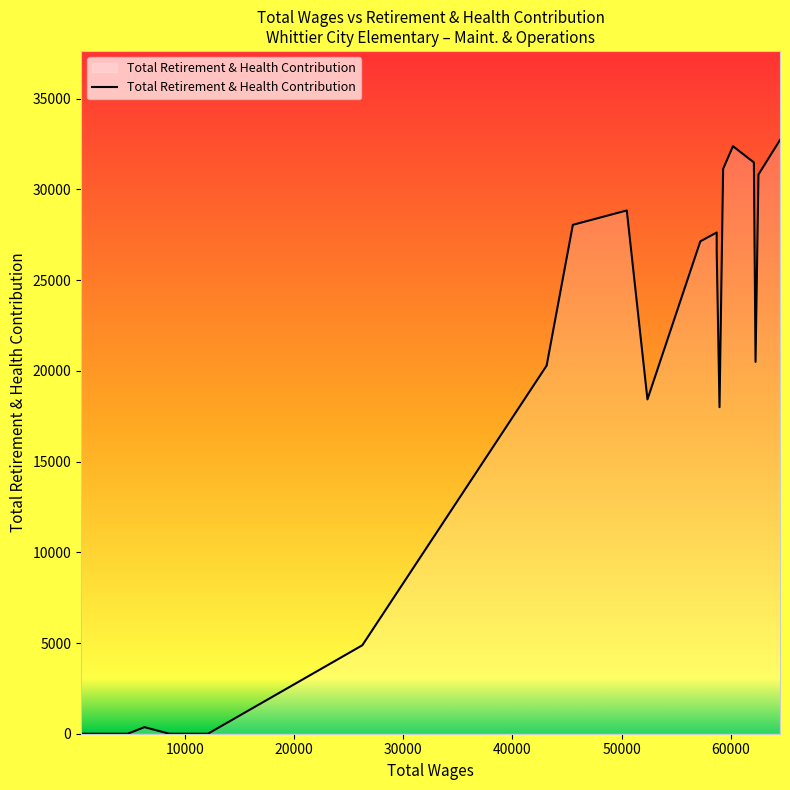

What is the difference between the maximum and minimum values?

32728